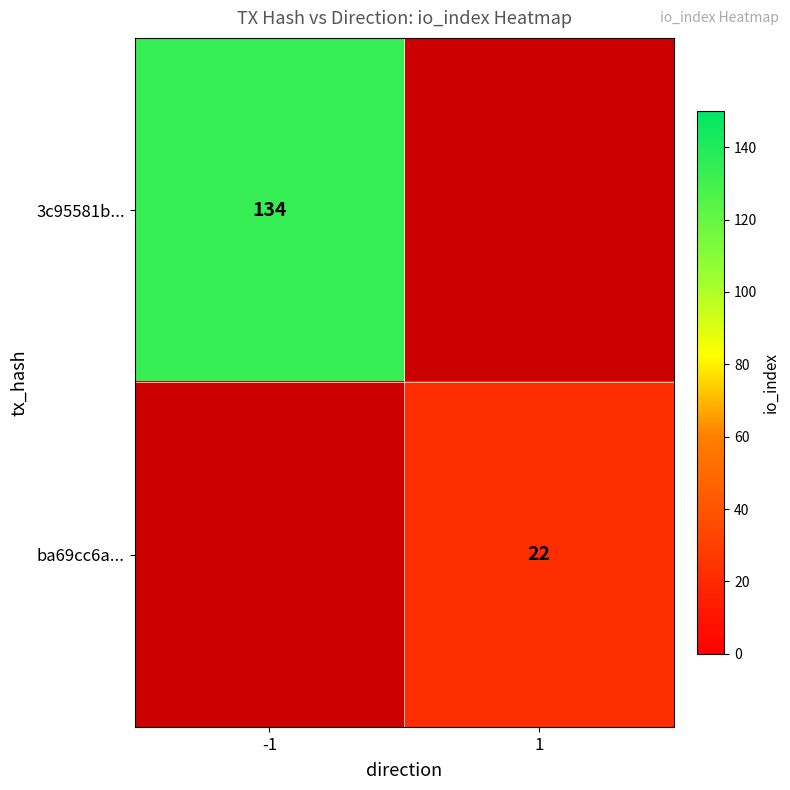

Is the value of ba69cc6a... at 1 greater than the value of 3c95581b... at -1?

No